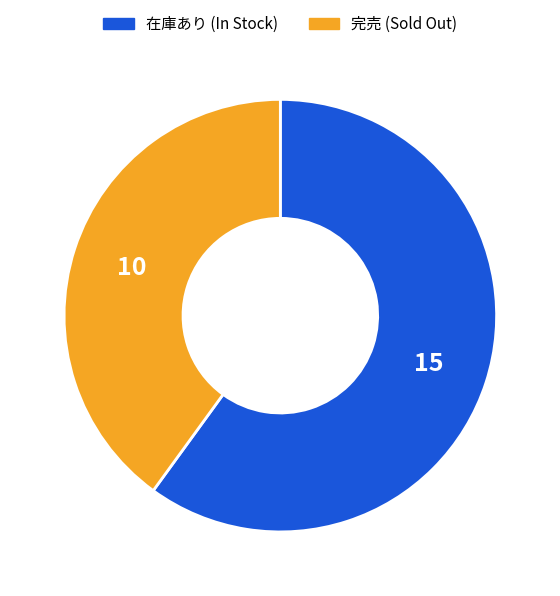

Is there any slice that represents more than half of the pie?

Yes